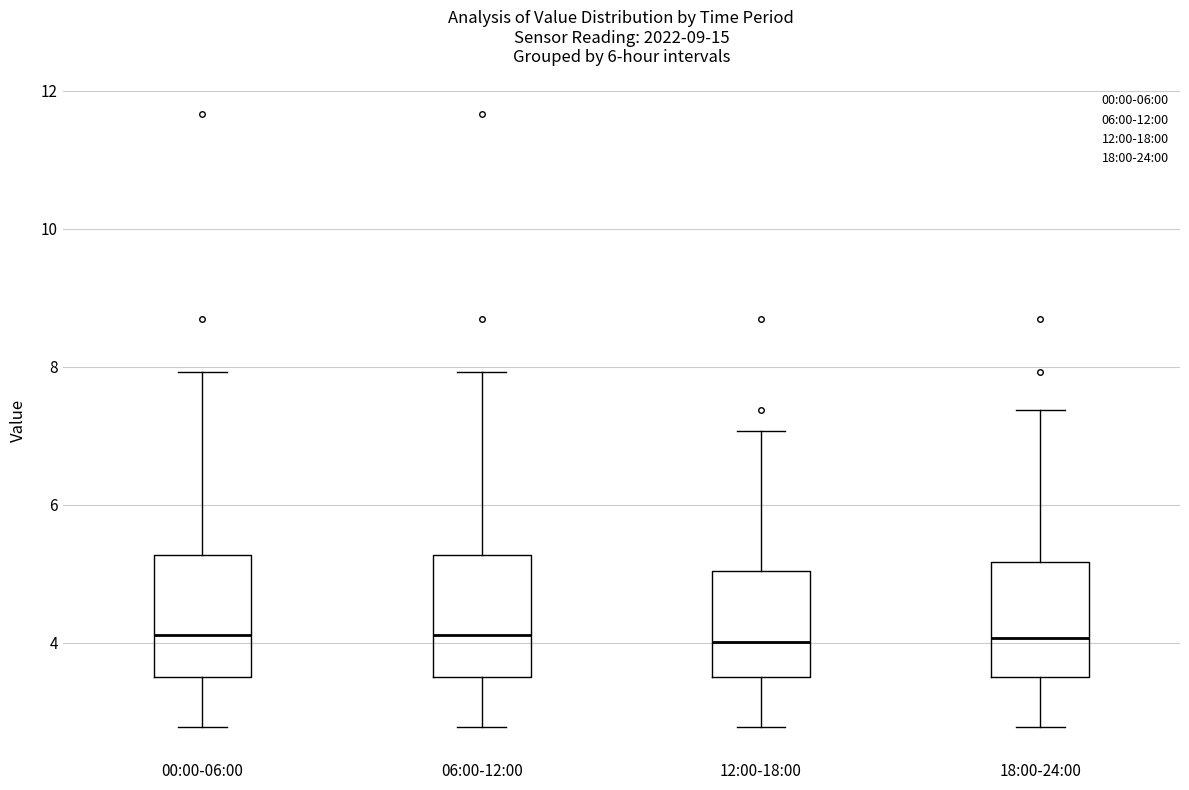

Reading left to right, read every box against the y-axis: the position of its median line, the range the box covers, and the ends of its whiskers. The values are not printed on the chart, so give them approximately, as read against the axis.

00:00-06:00: median 4.2, box 3.6 to 5.2, whiskers 2.8 to 8.0
06:00-12:00: median 4.2, box 3.6 to 5.2, whiskers 2.8 to 8.0
12:00-18:00: median 4.0, box 3.6 to 5.0, whiskers 2.8 to 7.0
18:00-24:00: median 4.0, box 3.6 to 5.2, whiskers 2.8 to 7.4